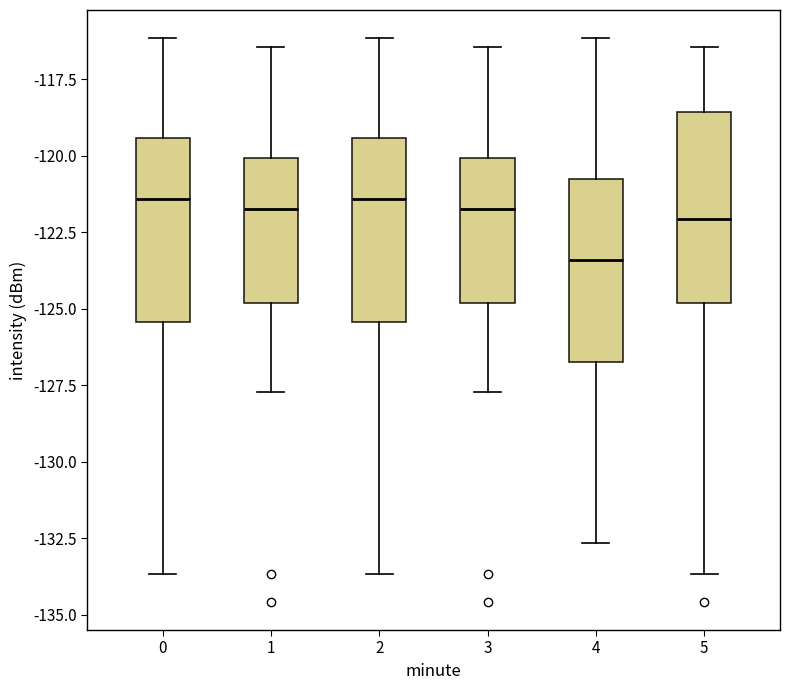

Reading left to right, transcribe this box plot: for each box, give where its median line is, the range the box spans, and where its two whiskers end, as read against the y-axis. The values are not printed on the chart, so give them approximately, as read against the axis.

0: median -121.5, box -125.5 to -119.5, whiskers -133.5 to -116.0
1: median -121.5, box -125.0 to -120.0, whiskers -127.5 to -116.5
2: median -121.5, box -125.5 to -119.5, whiskers -133.5 to -116.0
3: median -121.5, box -125.0 to -120.0, whiskers -127.5 to -116.5
4: median -123.5, box -127.0 to -121.0, whiskers -132.5 to -116.0
5: median -122.0, box -125.0 to -118.5, whiskers -133.5 to -116.5